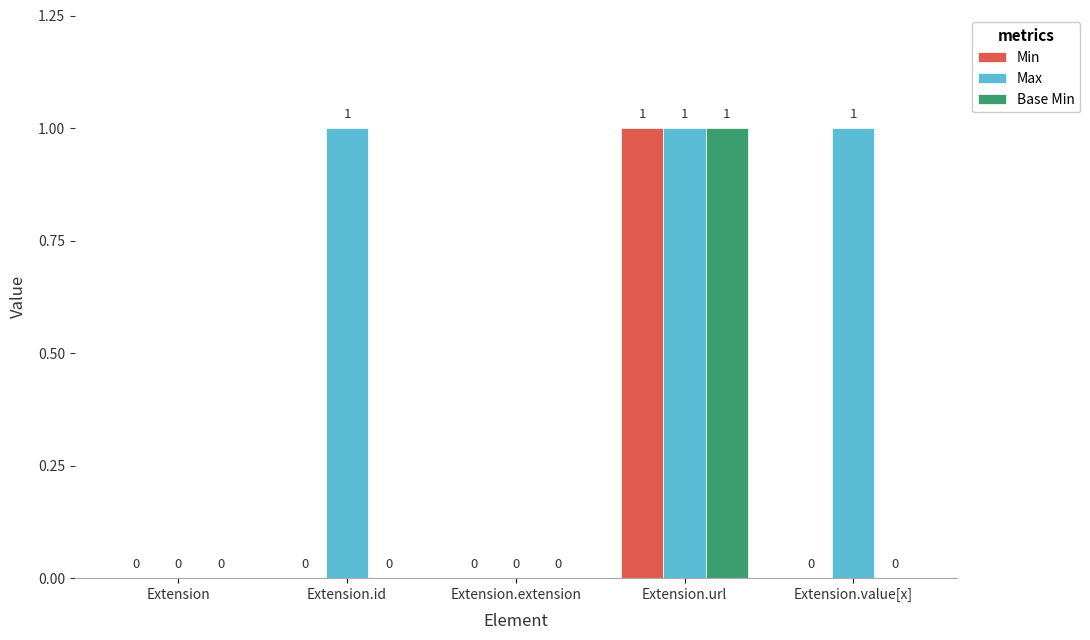

Which category has the highest value in the Base Min series?

Extension.url